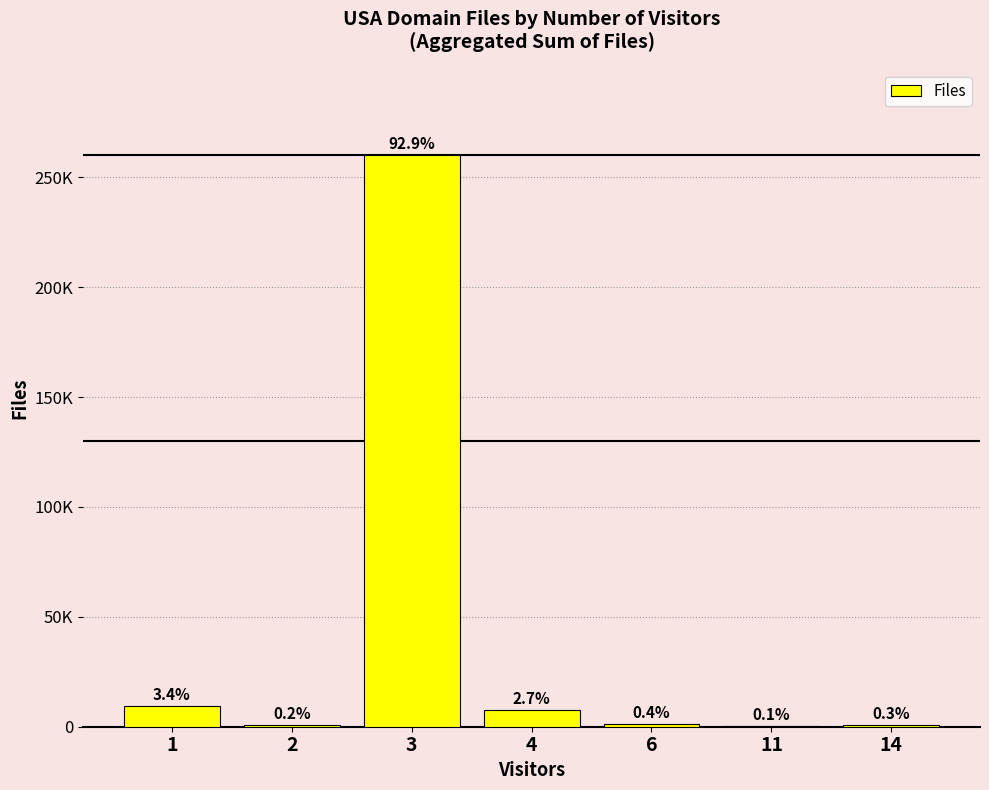

List the labels in order of value, smallest first.

11, 2, 14, 6, 4, 1, 3